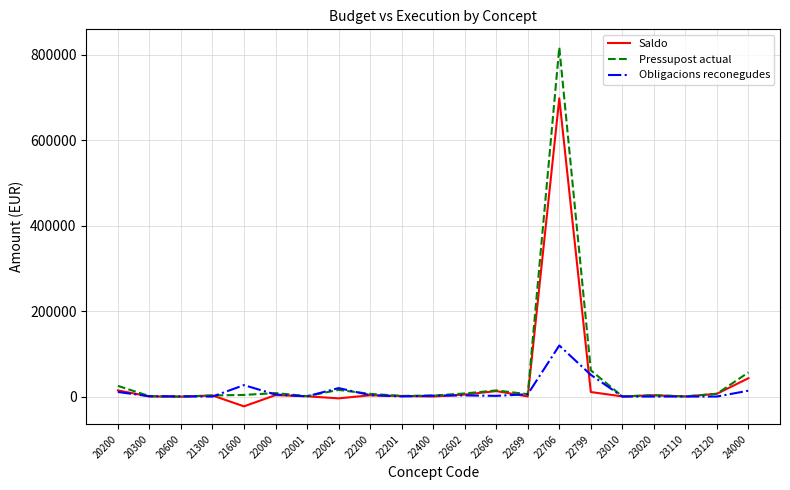

Rank the series by their average value, from lowest to highest.

Obligacions reconegudes, Saldo, Pressupost actual